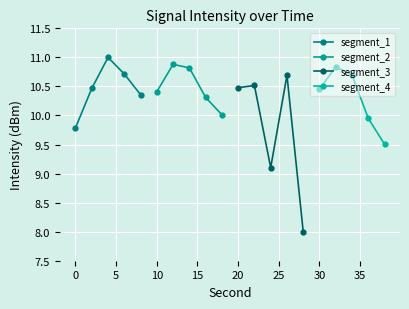

How many interior local peaks does the segment_2 series have?

1